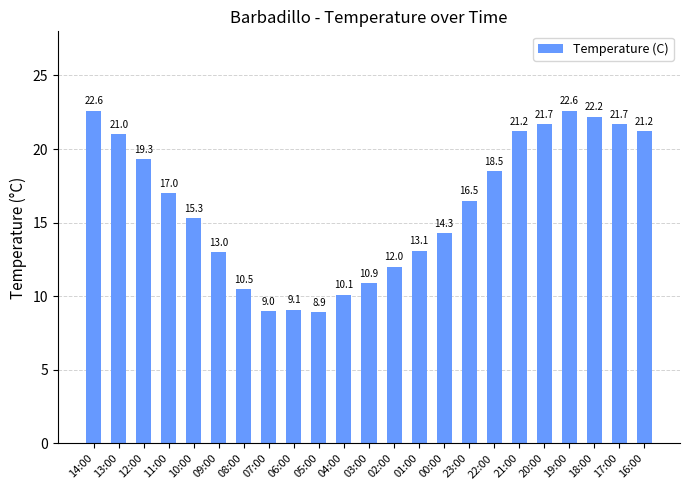

What is the sum of all values?

371.7